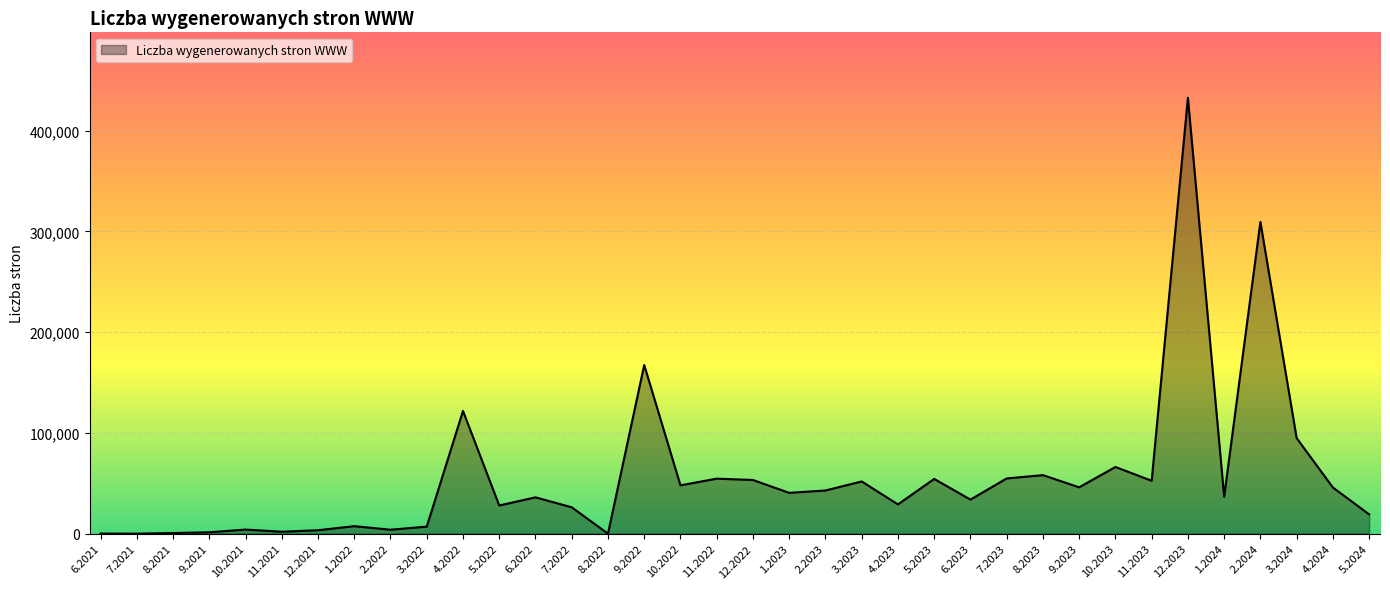

What is the change in value from 3.2024 to 5.2024?

-75719